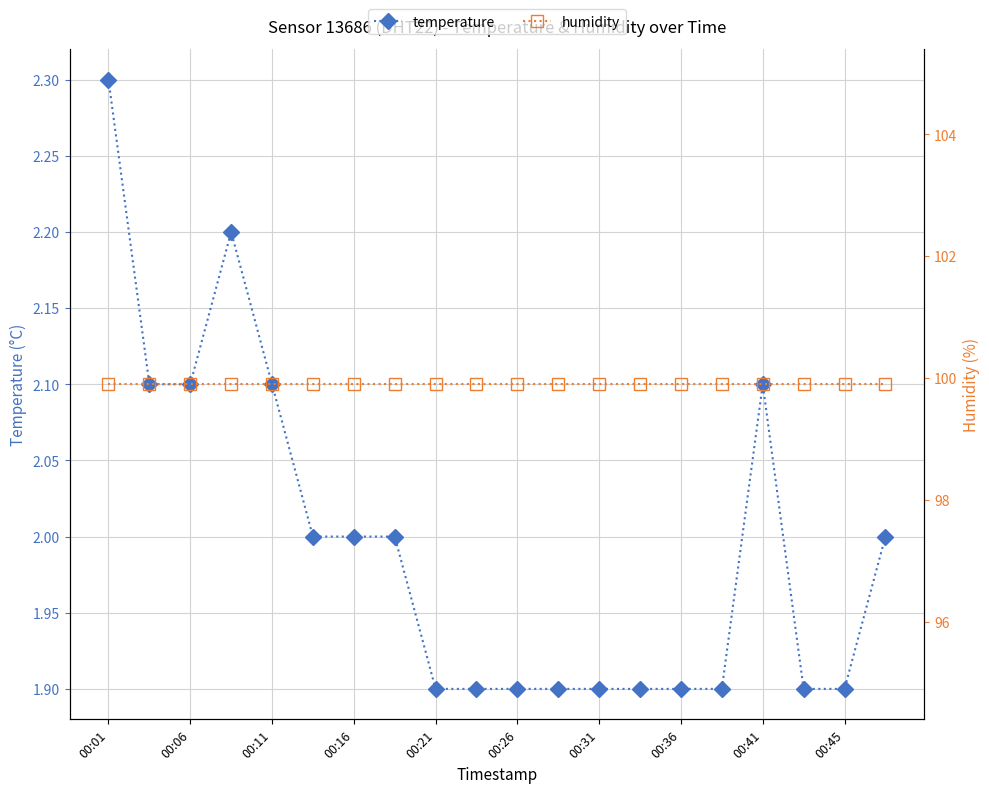

How many lines are shown in the chart?

2